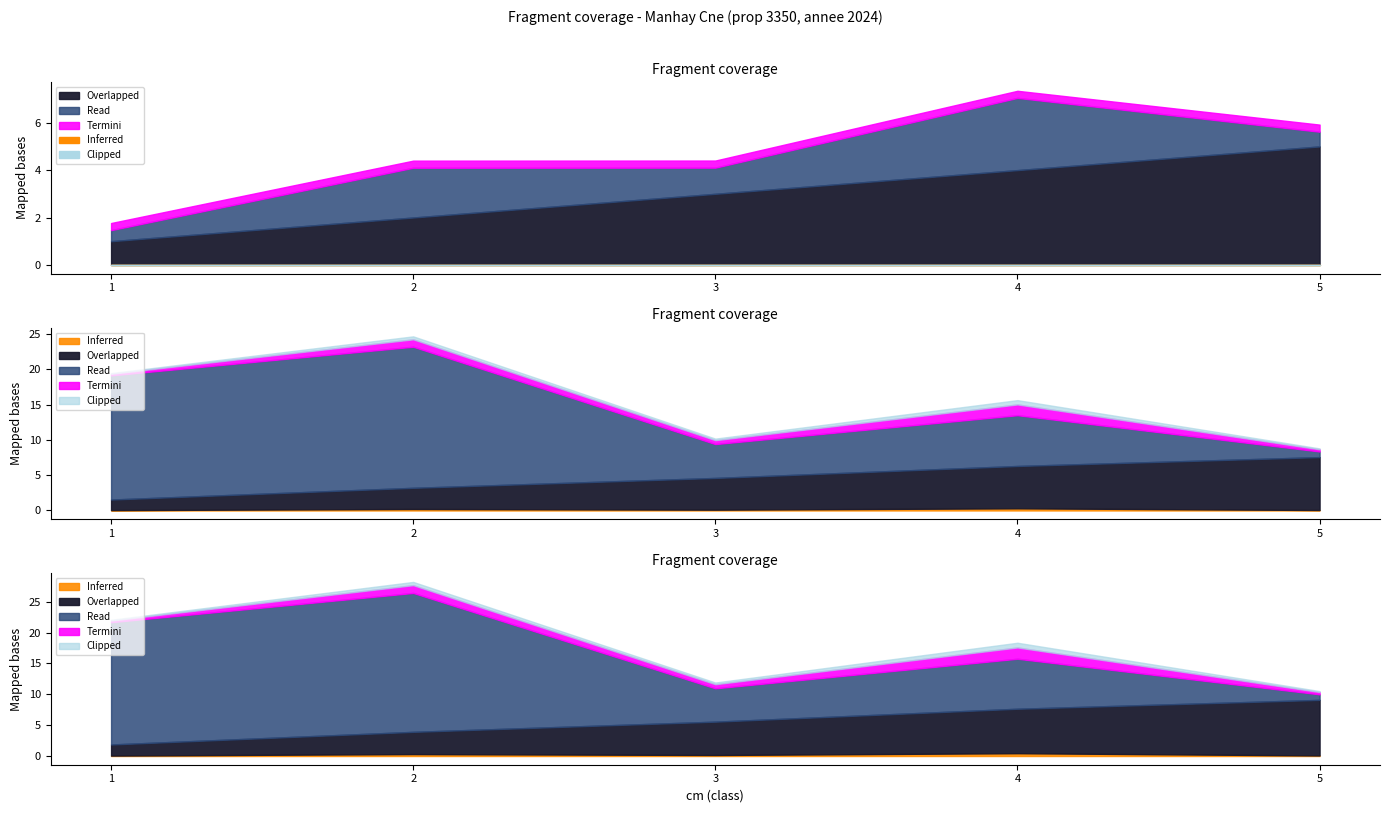

At which category does the chart reach its peak across all series?

2